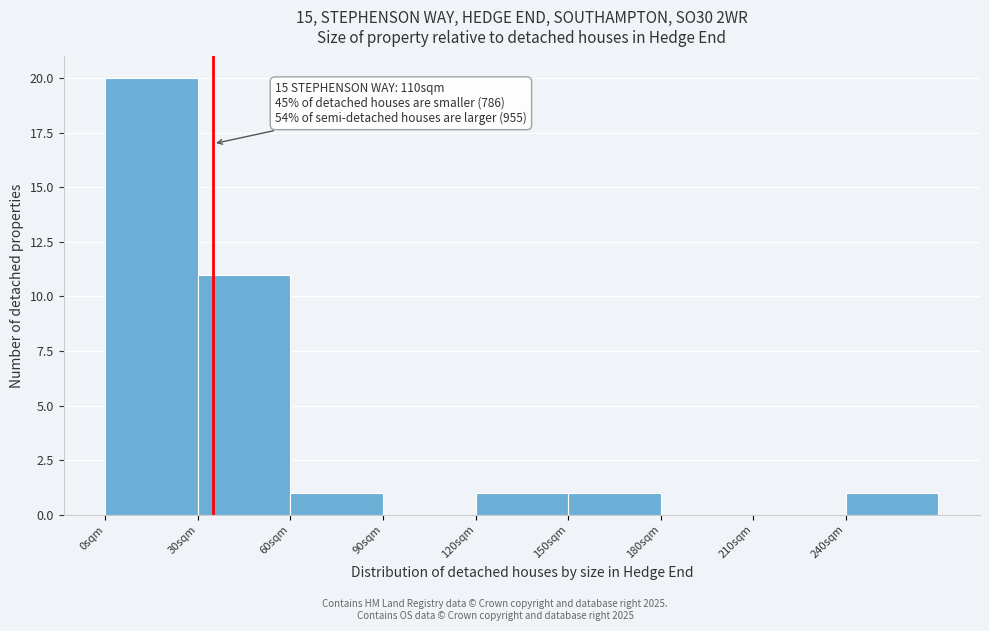

Over which range of the x-axis is the bar tallest?

0 to 30